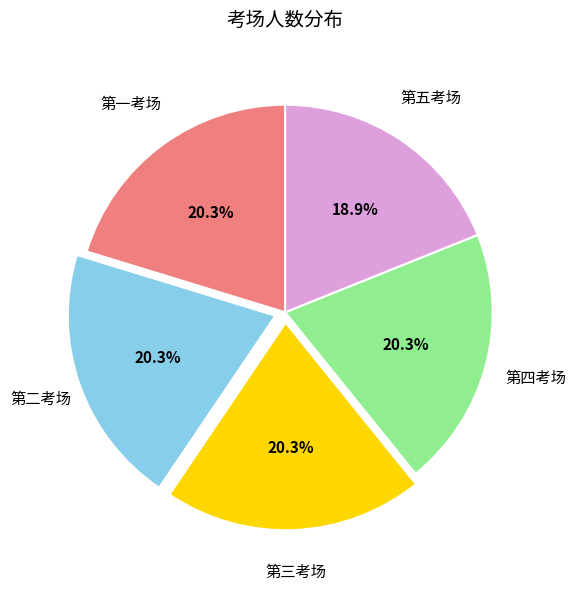

Is it true that 第三考场 is 20% of the pie?

True